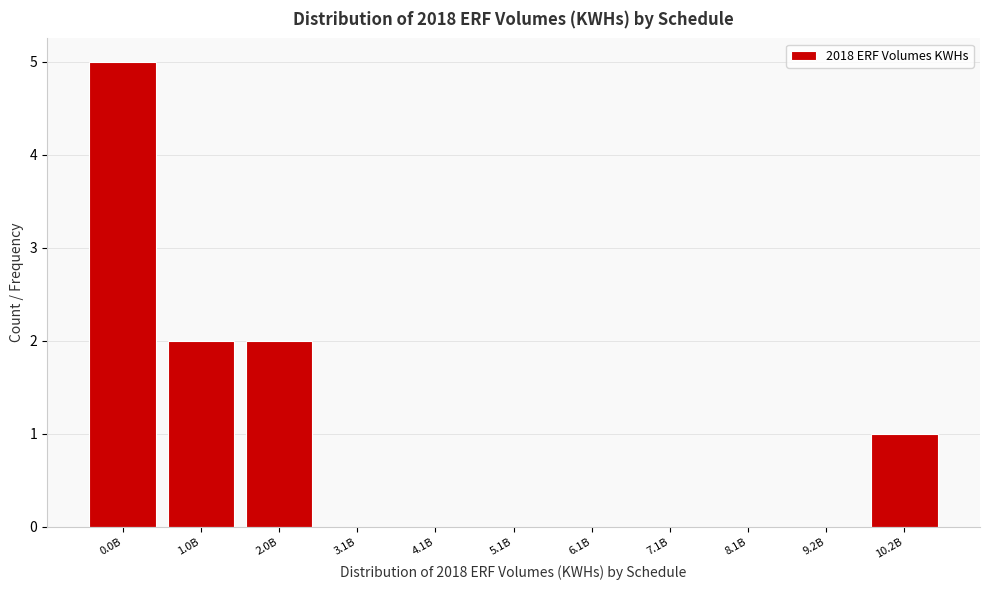

Reading left to right, what are all the values shown in this chart?

0.0B=5	1.0B=2	2.0B=2	3.1B=0	4.1B=0	5.1B=0	6.1B=0	7.1B=0	8.1B=0	9.2B=0	10.2B=1